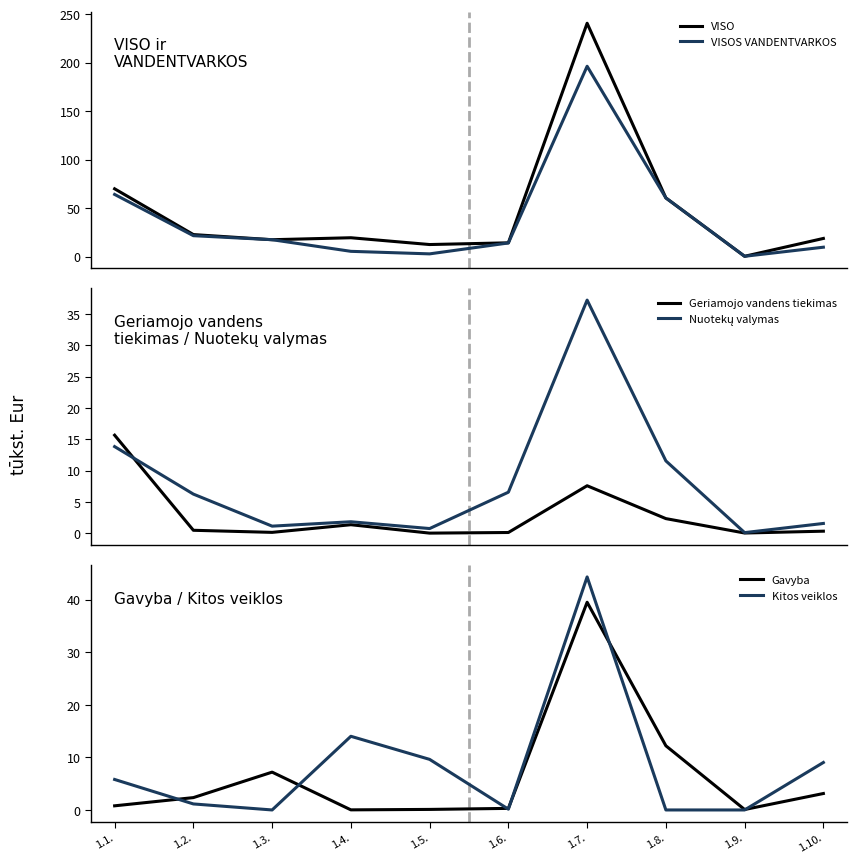

Reading right to left, transcribe all the data shown in this chart.

VISO: 1.10.=18.8	1.9.=0.4	1.8.=60.6	1.7.=240.8	1.6.=14.3	1.5.=12.5	1.4.=19.5	1.3.=17.5	1.2.=22.8	1.1.=70.0
VISOS VANDENTVARKOS: 1.10.=9.8	1.9.=0.4	1.8.=60.6	1.7.=196.4	1.6.=14.2	1.5.=2.9	1.4.=5.5	1.3.=17.5	1.2.=21.7	1.1.=64.2
Geriamojo vandens tiekimas: 1.10.=0.3	1.9.=0.0	1.8.=2.3	1.7.=7.6	1.6.=0.1	1.5.=0.0	1.4.=1.3	1.3.=0.1	1.2.=0.5	1.1.=15.6
Nuotekų valymas: 1.10.=1.5	1.9.=0.1	1.8.=11.5	1.7.=37.2	1.6.=6.5	1.5.=0.7	1.4.=1.8	1.3.=1.1	1.2.=6.2	1.1.=13.8
Gavyba: 1.10.=3.1	1.9.=0.1	1.8.=12.2	1.7.=39.5	1.6.=0.3	1.5.=0.1	1.4.=0.0	1.3.=7.2	1.2.=2.4	1.1.=0.8
Kitos veiklos: 1.10.=9.0	1.9.=0.0	1.8.=0.0	1.7.=44.3	1.6.=0.1	1.5.=9.6	1.4.=14.0	1.3.=0.0	1.2.=1.1	1.1.=5.8